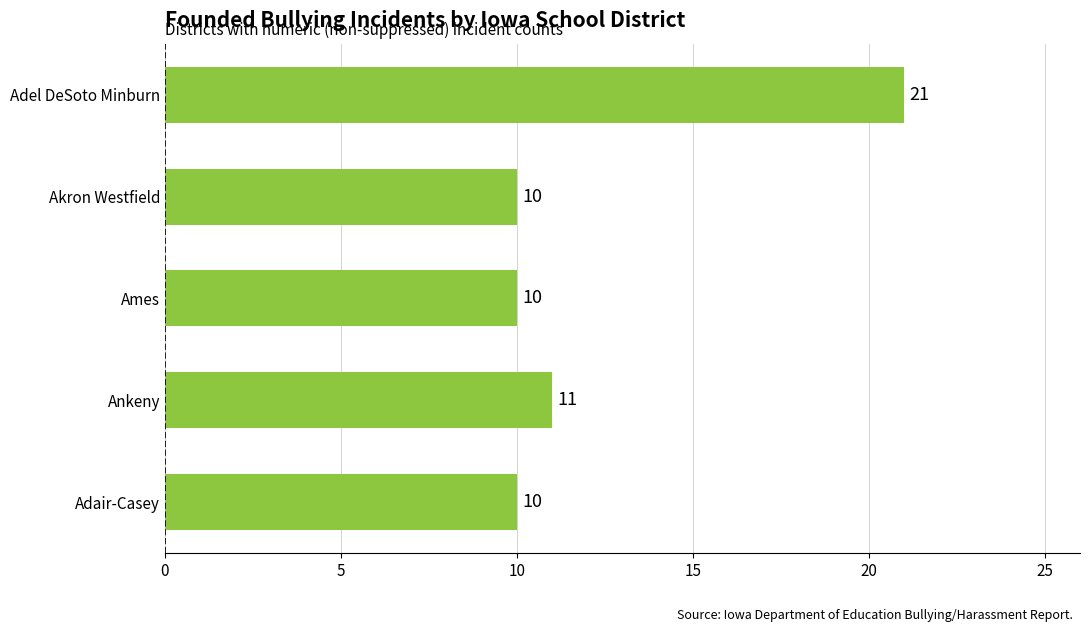

Which label corresponds to the largest value in the chart?

Adel DeSoto Minburn